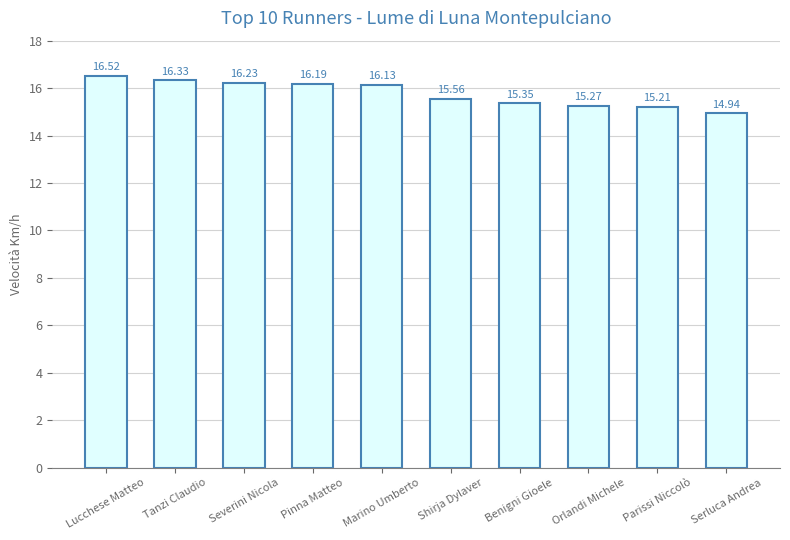

True or false: the data shows 21.7 at Benigni Gioele.

False